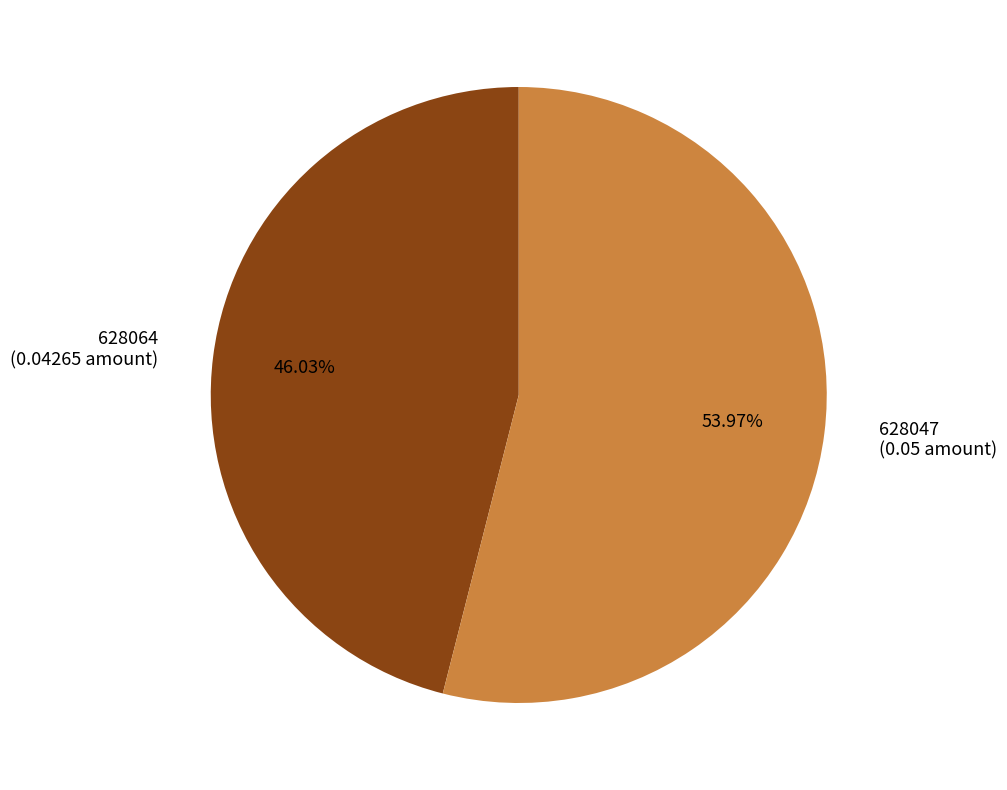

To the nearest percent, what portion does 628064 represent?

46%